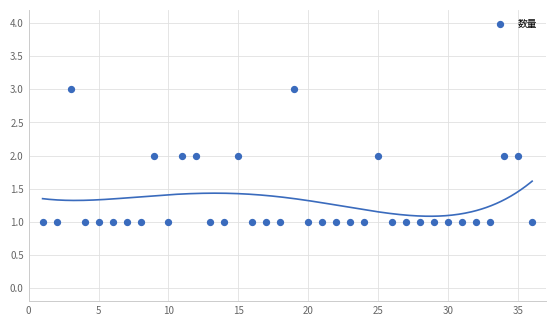

What is the range of X values (max minus min)?

35